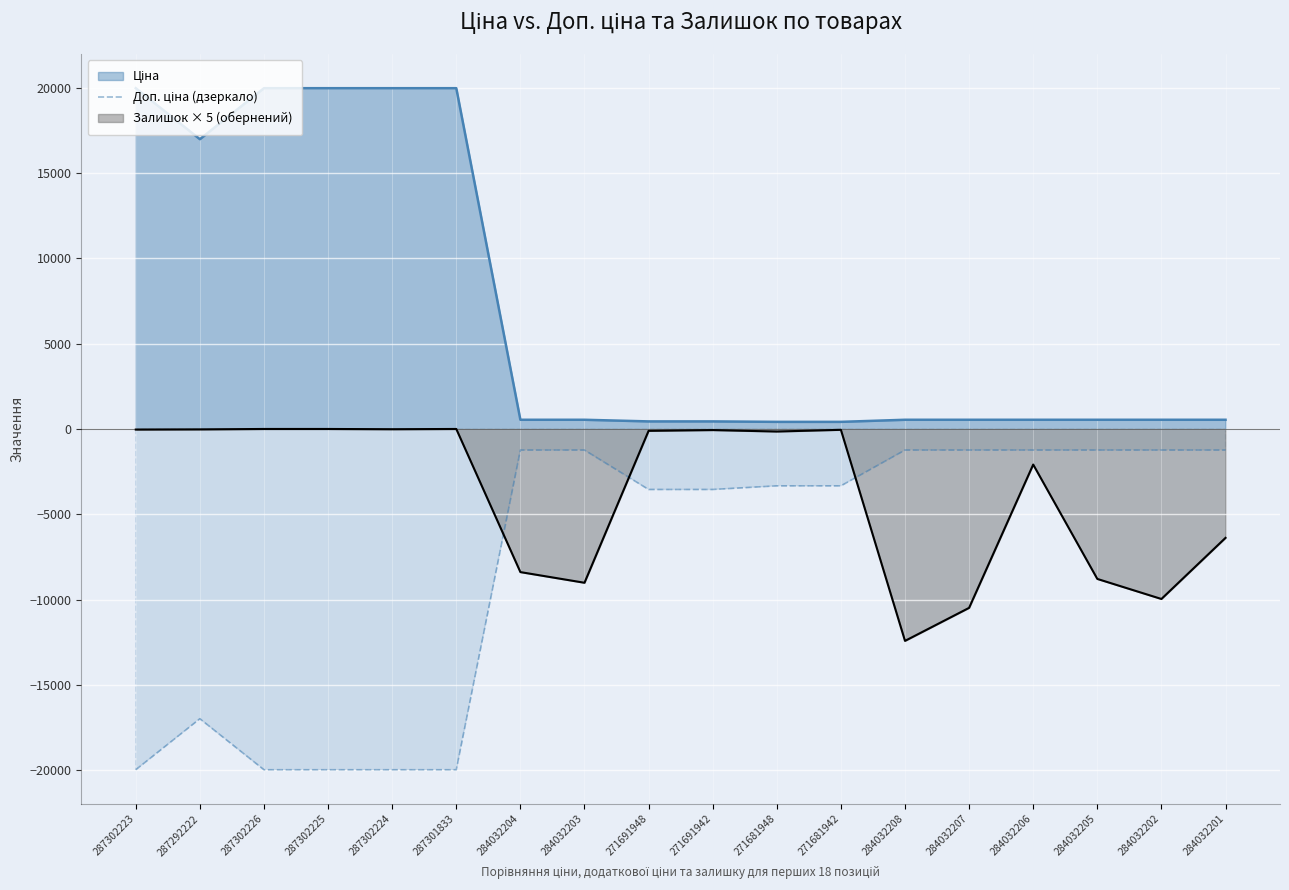

What is the sum of all values?

-140435.2